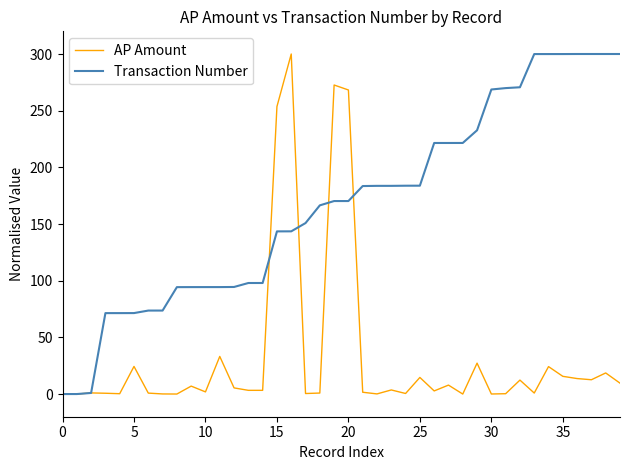

Rank the series by their average value, from highest to lowest.

Transaction Number, AP Amount